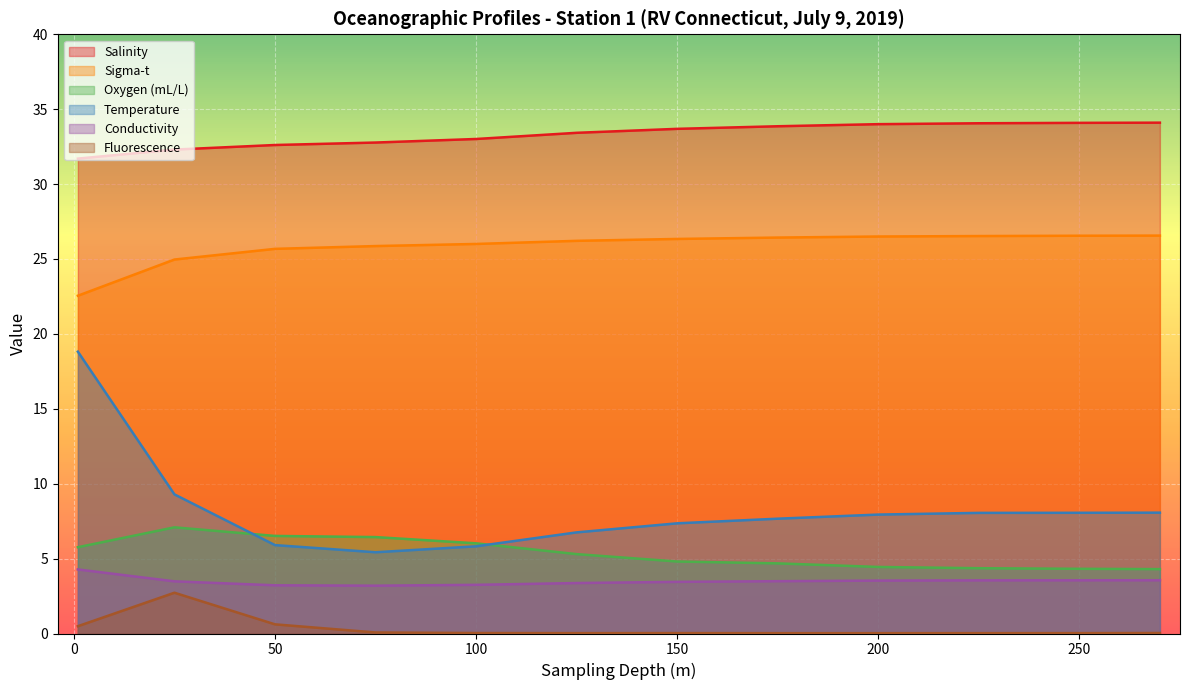

What is the sum of the Fluorescence values at 25 and 200?

2.7